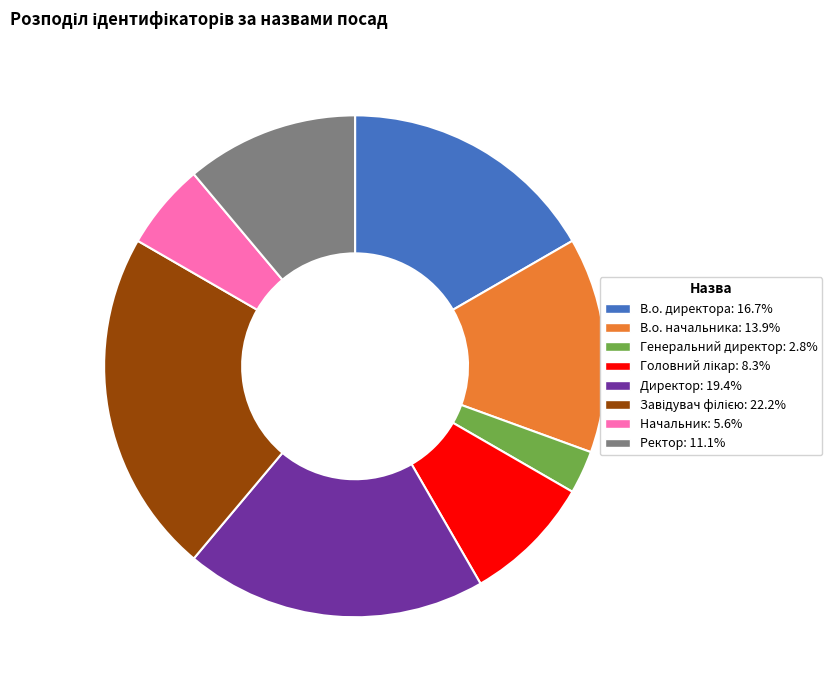

What is the ratio of the value at Начальник to the value at Генеральний директор?

2.0